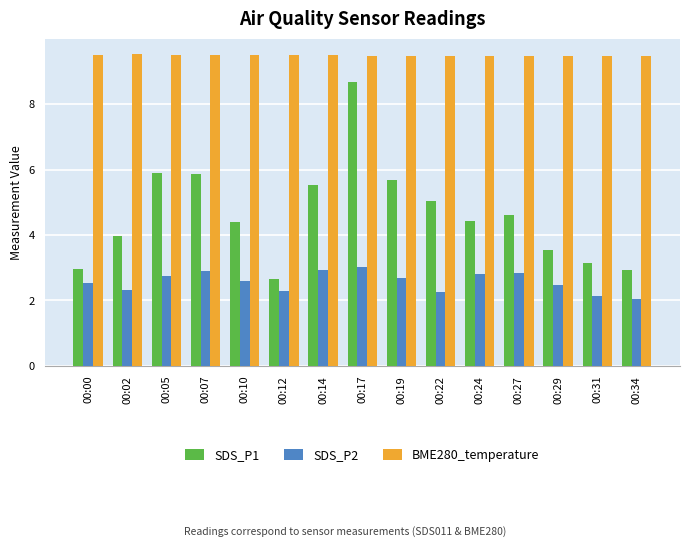

What is the total value across all series at 00:02?

15.8